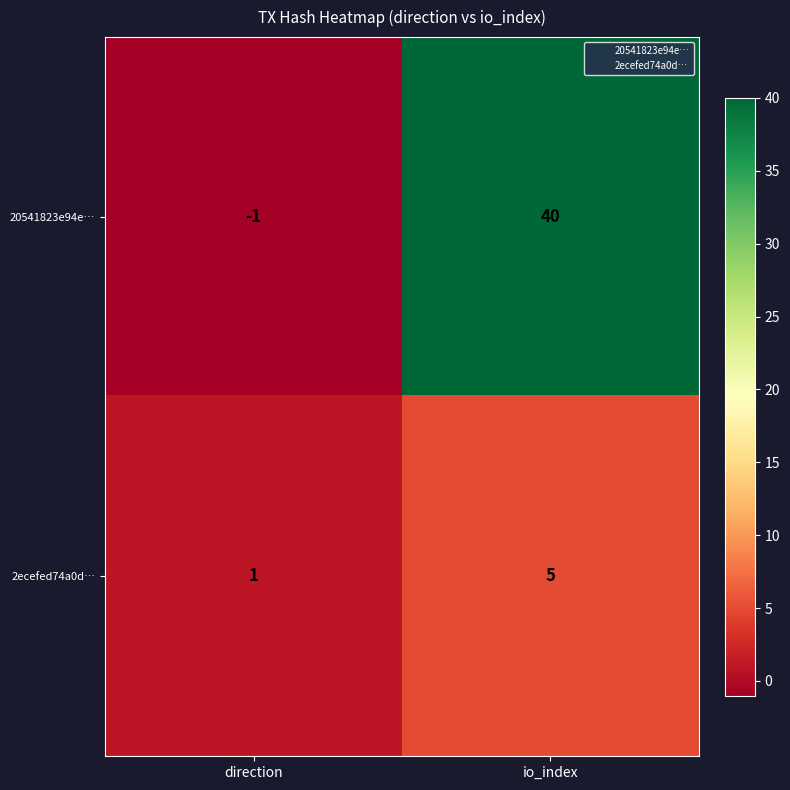

Count the number of data series in this chart.

2